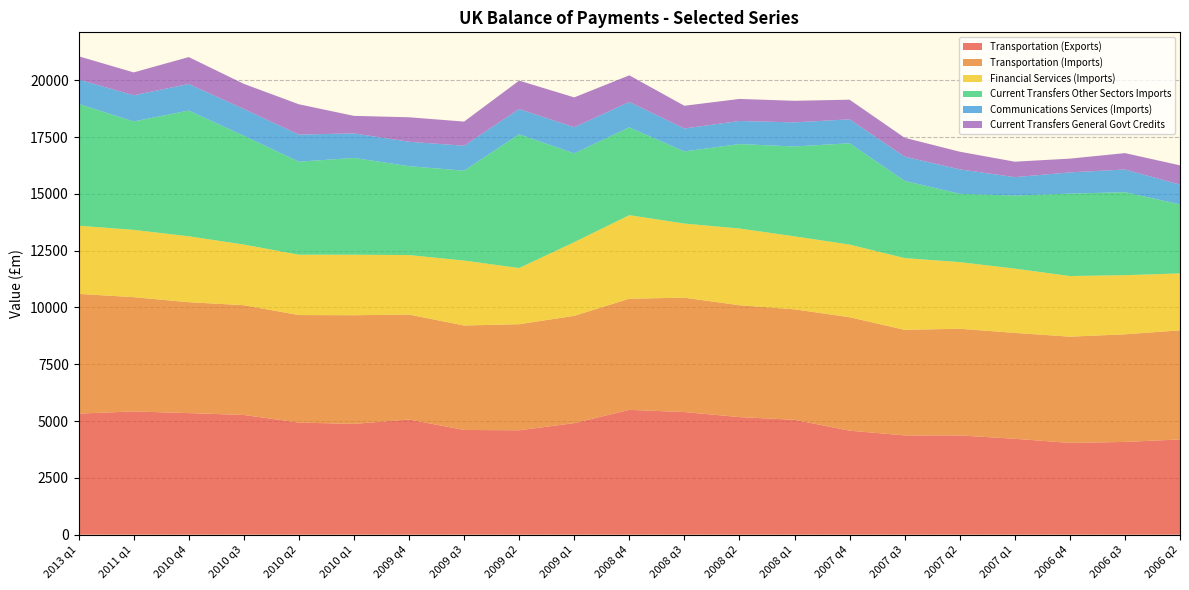

Reading right to left, list all the values displayed in this chart.

Transportation (Exports): 4190	4082	4038	4221	4368	4369	4577	5056	5175	5397	5493	4909	4594	4608	5068	4875	4934	5268	5351	5423	5329
Transportation (Imports): 4804	4736	4677	4660	4695	4647	4993	4862	4924	5033	4893	4723	4670	4598	4620	4783	4732	4833	4881	5031	5269
Financial Services (Imports): 2505	2603	2668	2829	2933	3157	3198	3212	3376	3263	3676	3243	2471	2858	2619	2663	2656	2668	2901	2961	3000
Current Transfers Other Sectors Imports: 3038	3653	3629	3216	3007	3399	4460	3955	3717	3176	3866	3908	5887	3958	3912	4262	4094	4790	5534	4772	5360
Communications Services (Imports): 871	999	933	810	1076	1067	1053	1062	1016	1009	1117	1152	1111	1097	1074	1079	1194	1179	1170	1152	1074
Current Transfers General Govt Credits: 848	721	606	680	777	830	864	949	970	1000	1172	1311	1252	1062	1078	771	1333	1105	1184	1007	1025